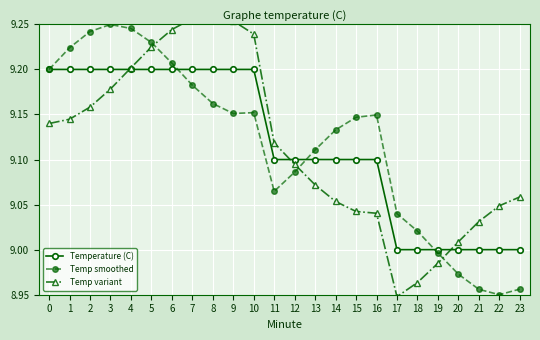

Read the Temperature (C) value at 14.

9.1